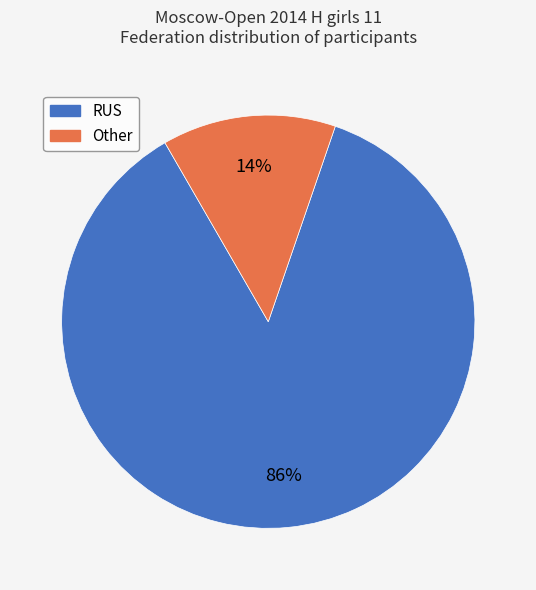

What is the smallest slice in the pie chart?

Other